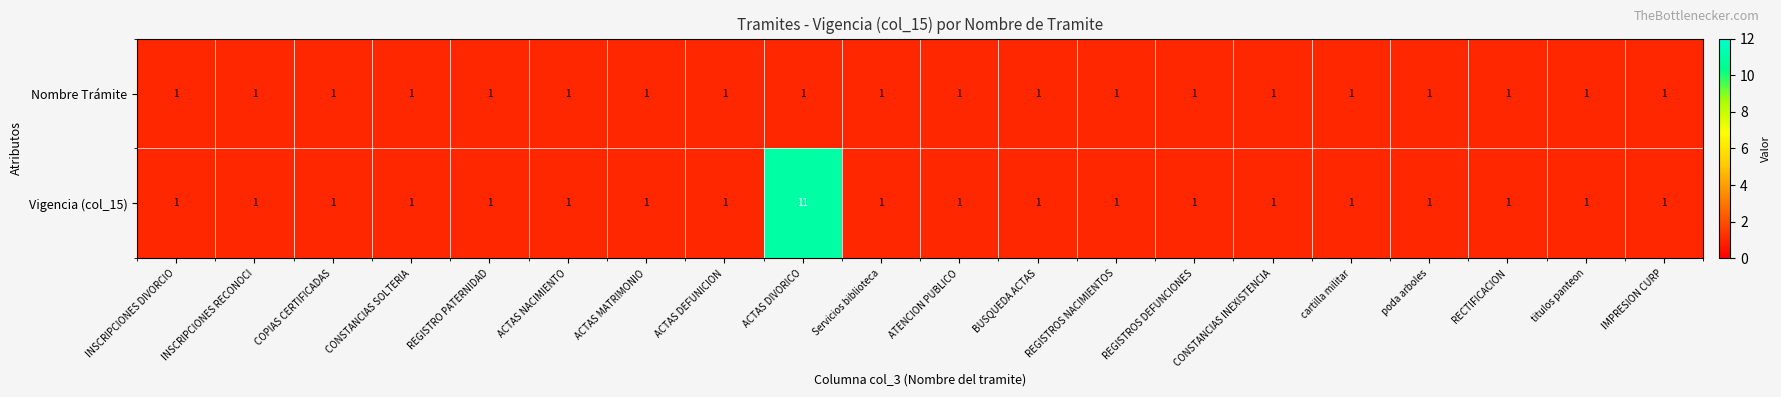

At which category does the chart reach its peak across all series?

ACTAS DIVORICO